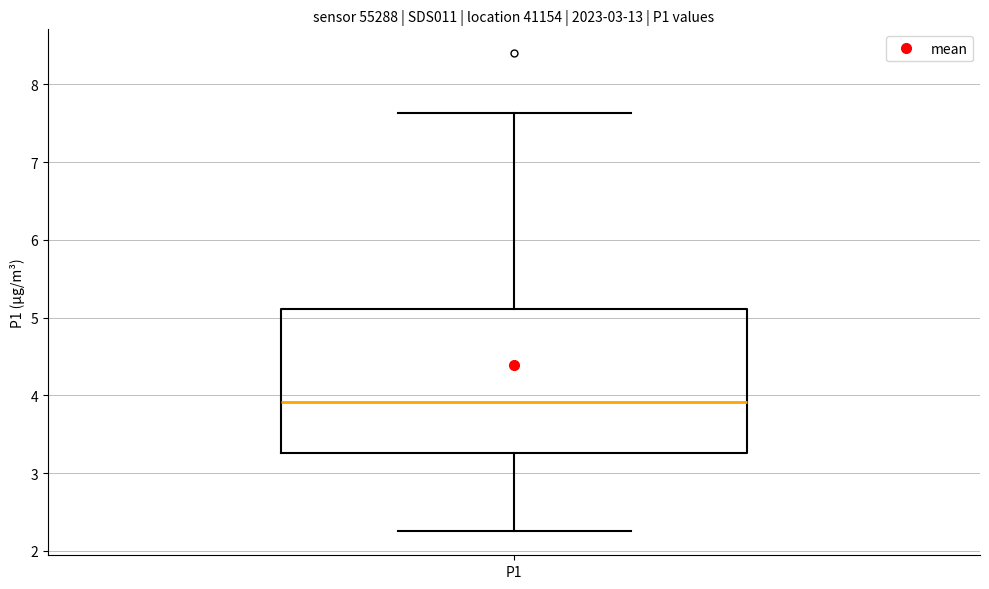

Transcribe this box plot: give where the median line is, the range the box spans, and where the two whiskers end, as read against the y-axis. The values are not printed on the chart, so give them approximately, as read against the axis.

median 3.9, box 3.3 to 5.1, whiskers 2.3 to 7.6